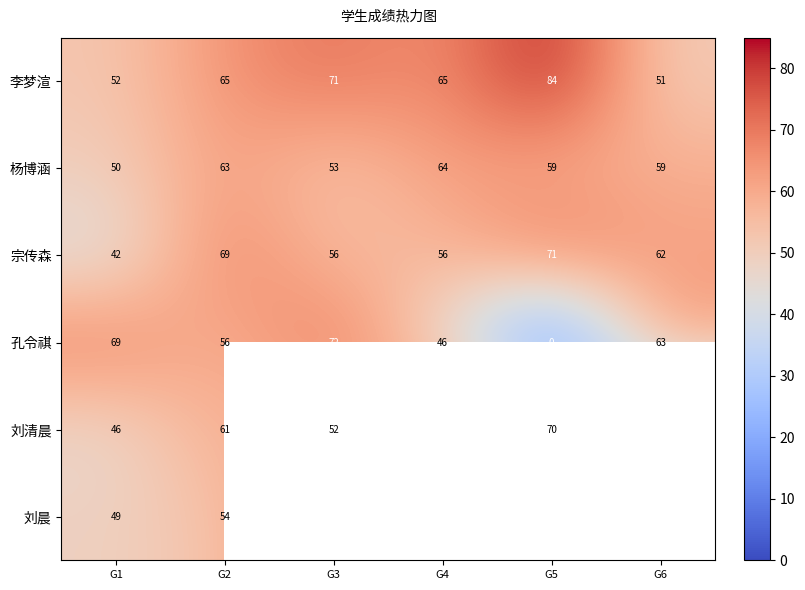

How many data points does each series have?

6